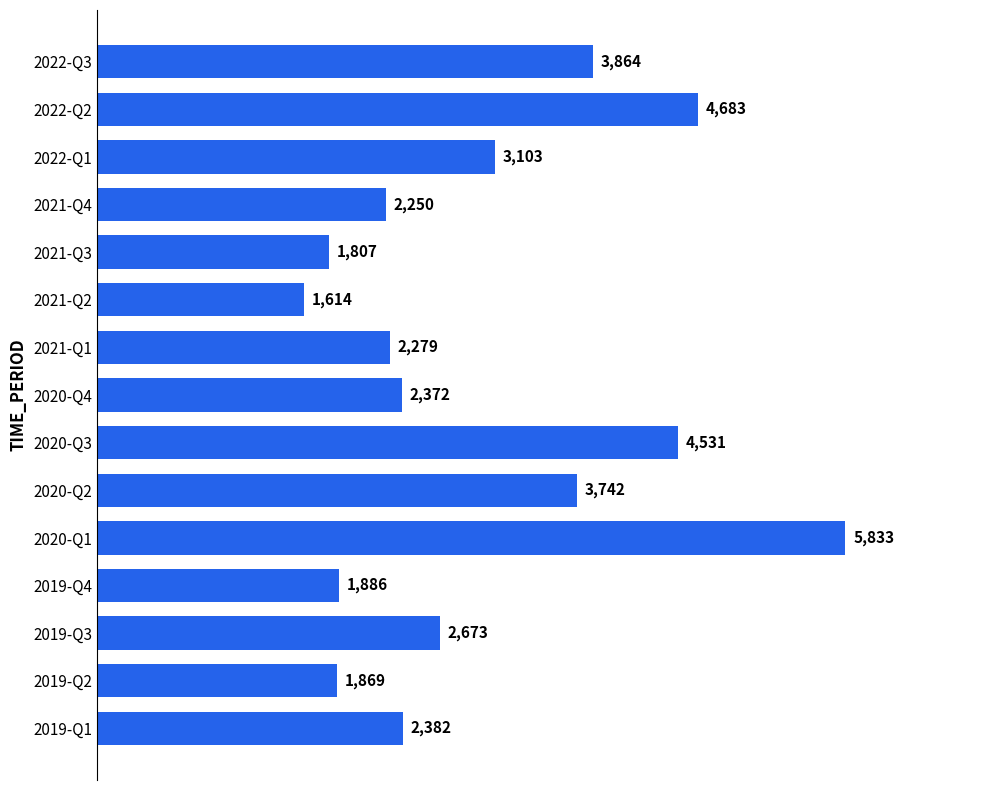

What is the sum of the values at 2020-Q4 and 2021-Q1?

4651